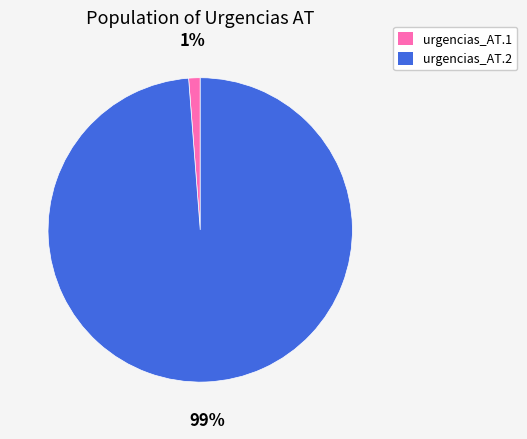

Do urgencias_AT.1 and urgencias_AT.2 together represent more than half of the pie?

Yes